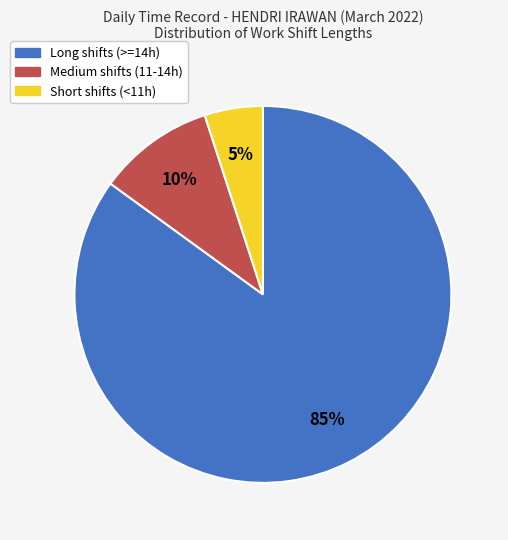

Is there a majority slice in this chart?

Yes